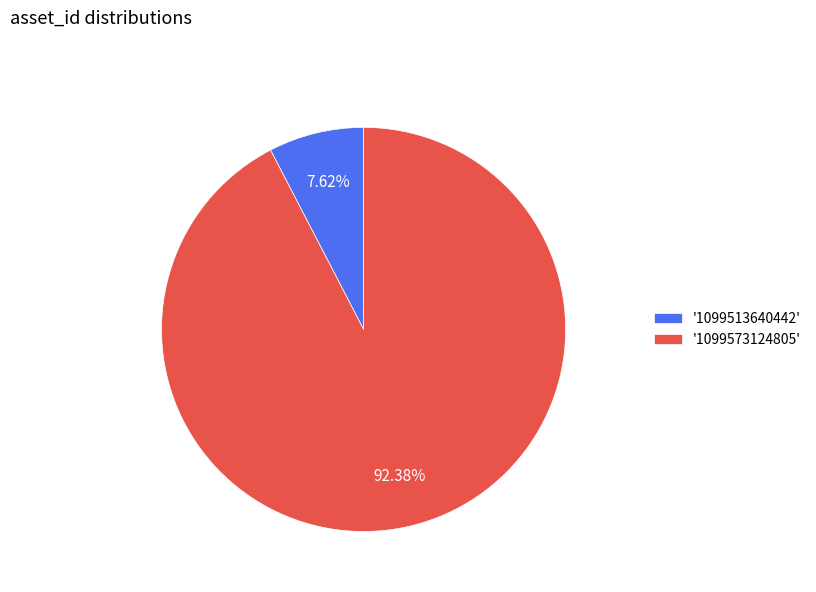

Is there a majority slice in this chart?

Yes